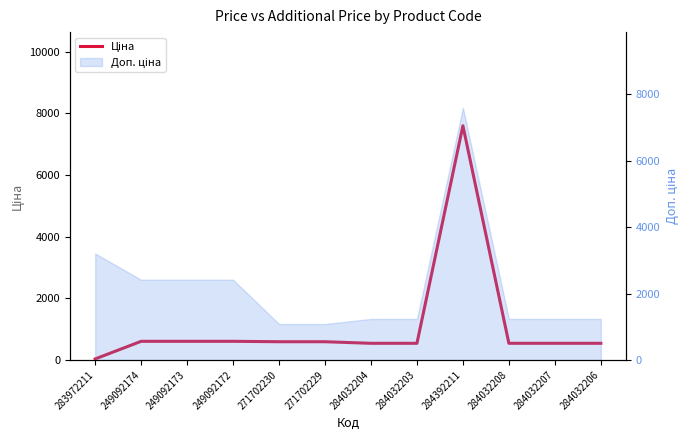

True or false: the data shows 32.0 at 283972211.

True